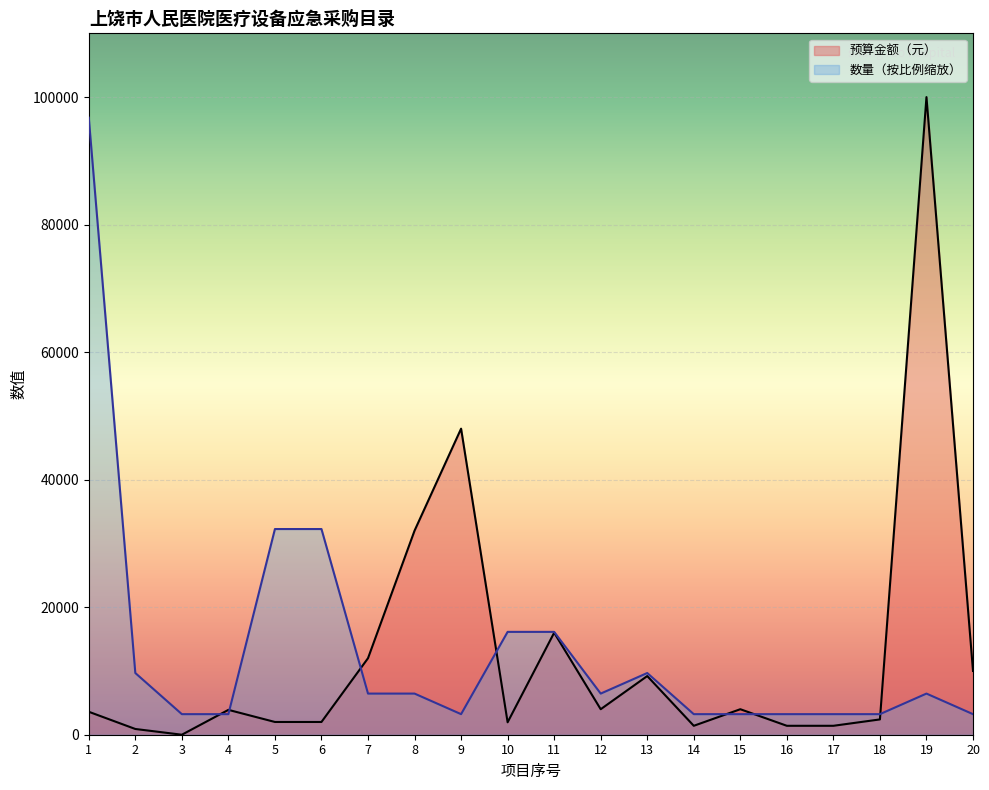

What is the sum of all 预算金额（元） values?

256150.0